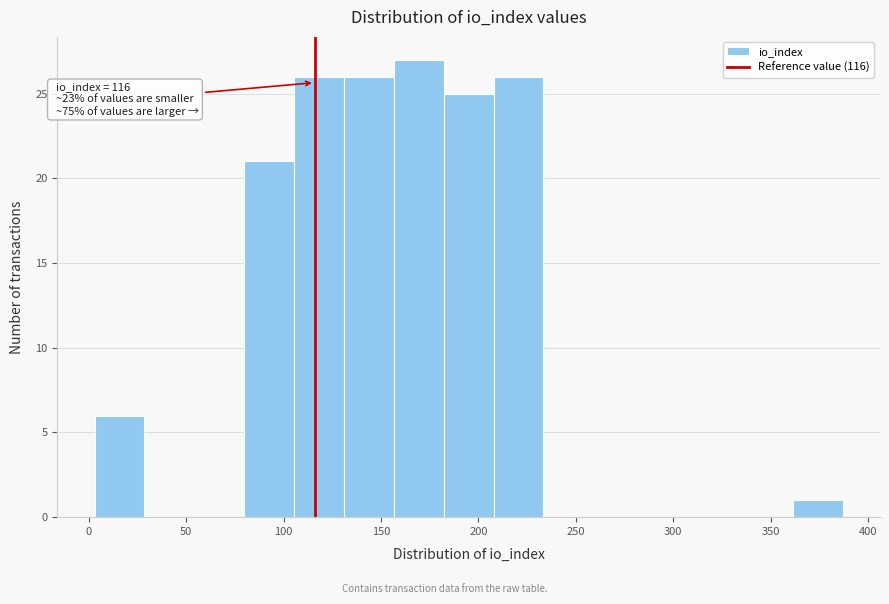

Which range on the x-axis has the tallest bar?

155 to 180